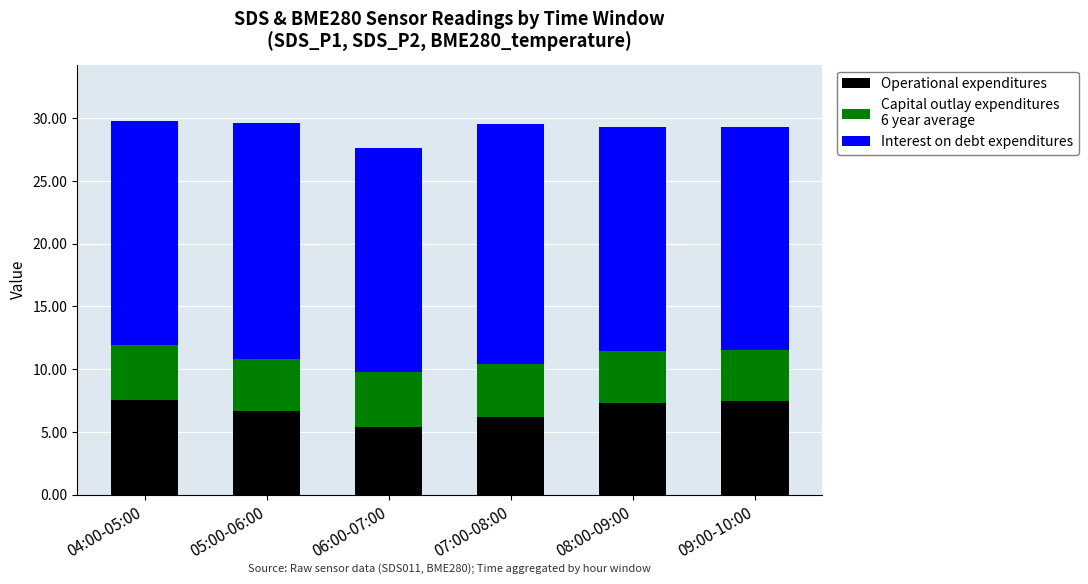

What is the total value across all series at 05:00-06:00?

29.7